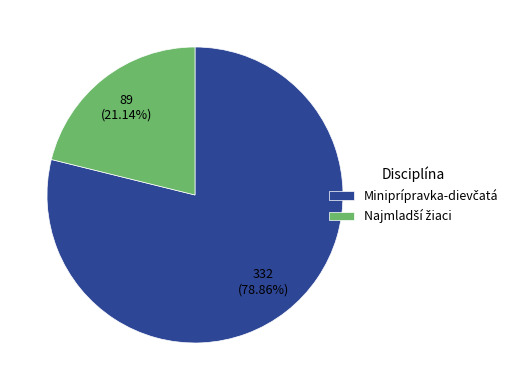

Is there any slice that represents more than half of the pie?

Yes